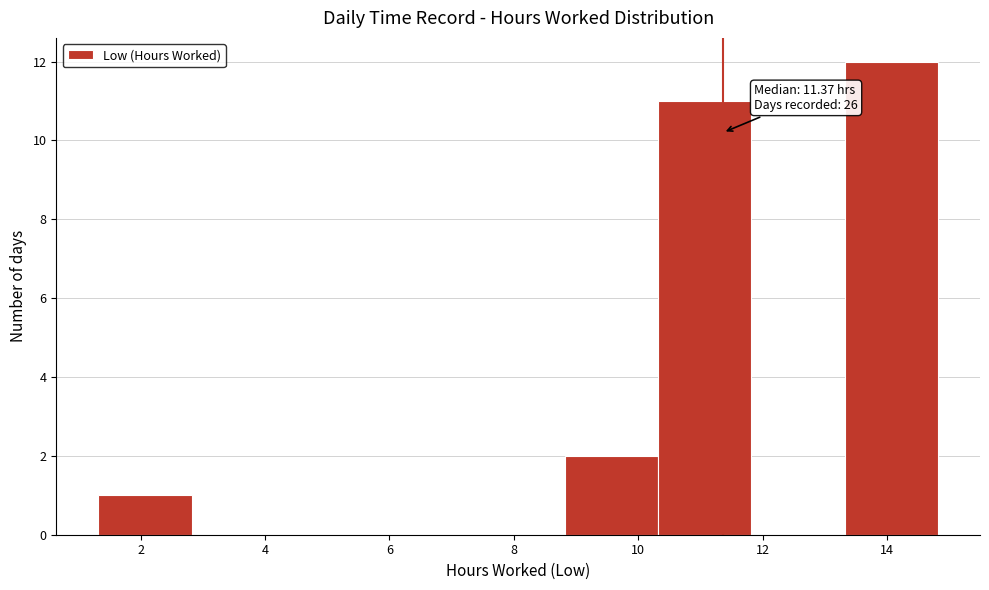

Over which range of the x-axis is the bar tallest?

13.32 to 14.82